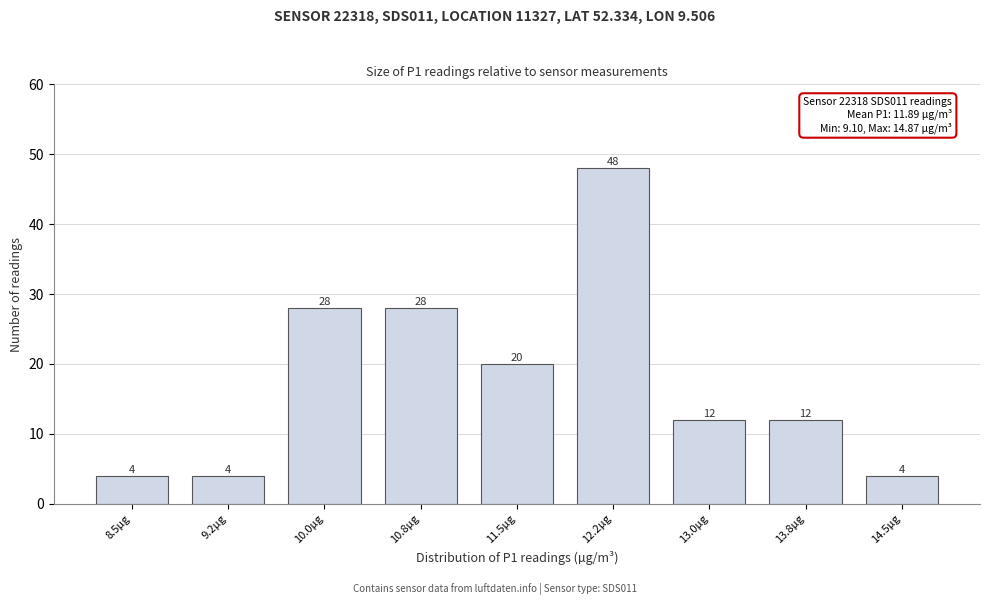

Reading left to right, extract all data points from this chart.

8.5µg=4	9.2µg=4	10.0µg=28	10.8µg=28	11.5µg=20	12.2µg=48	13.0µg=12	13.8µg=12	14.5µg=4